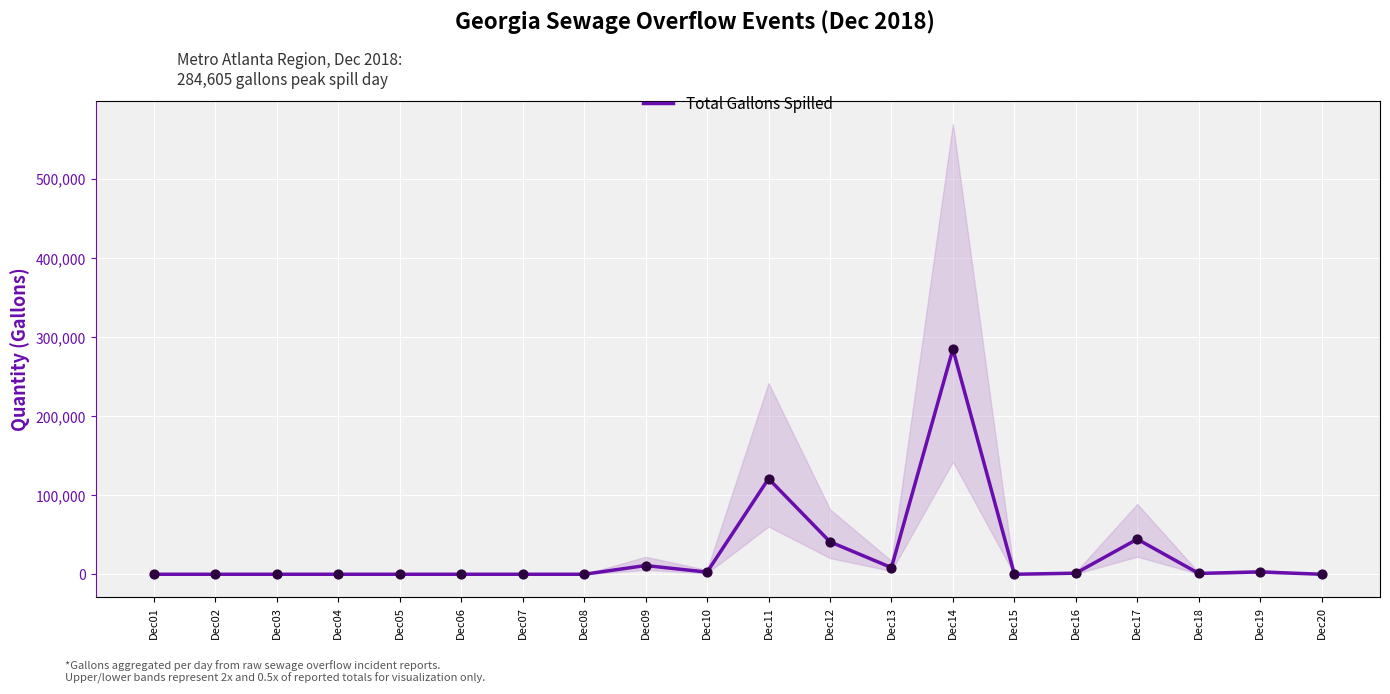

Approximately how many times larger is the value at Dec17 compared to Dec11?

0.4